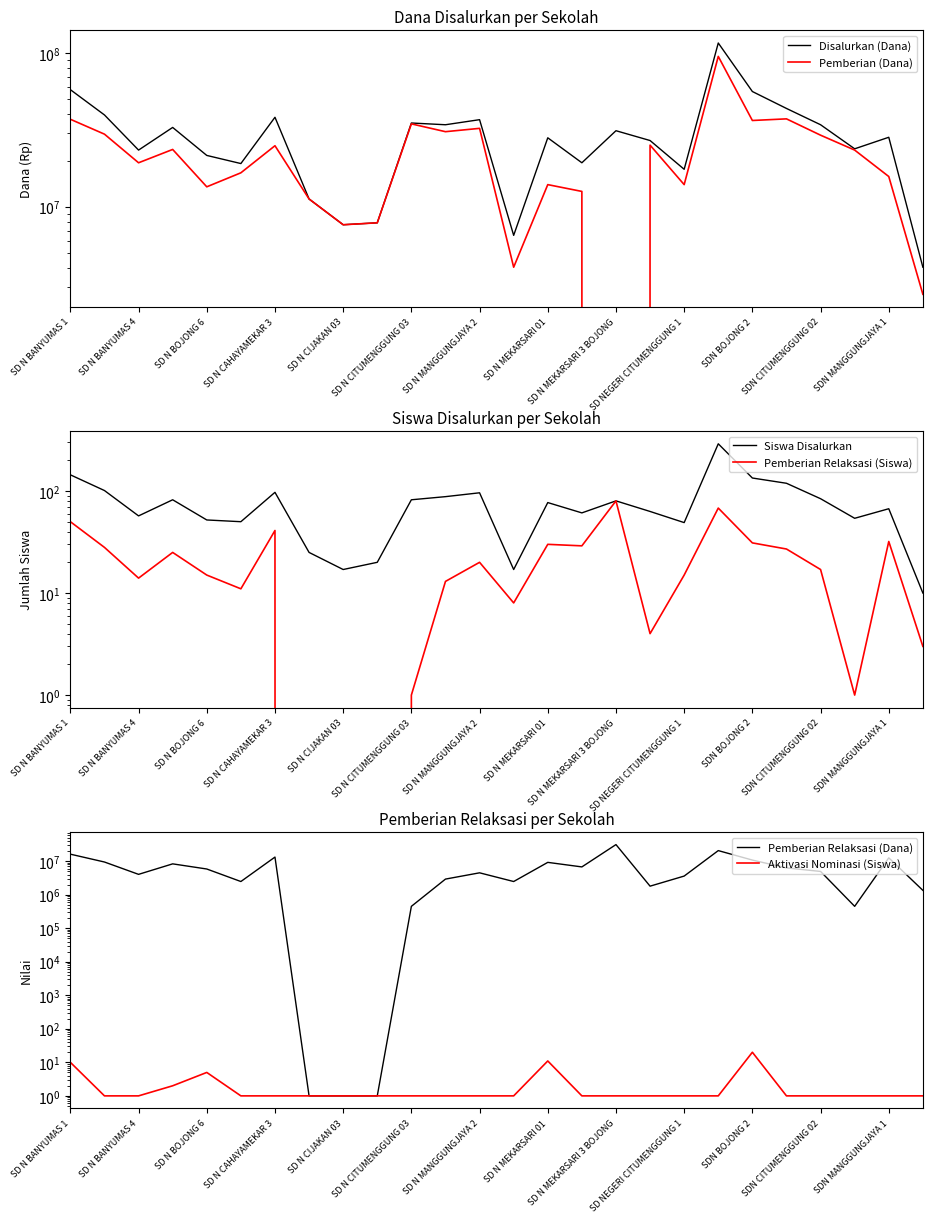

Count the number of data series in this chart.

6